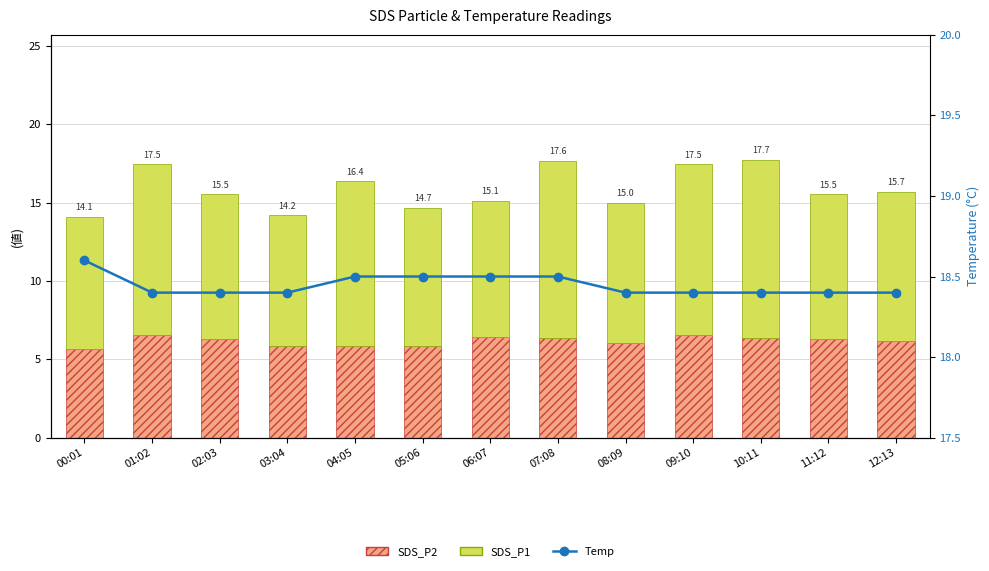

What position from the right is 11:12?

2